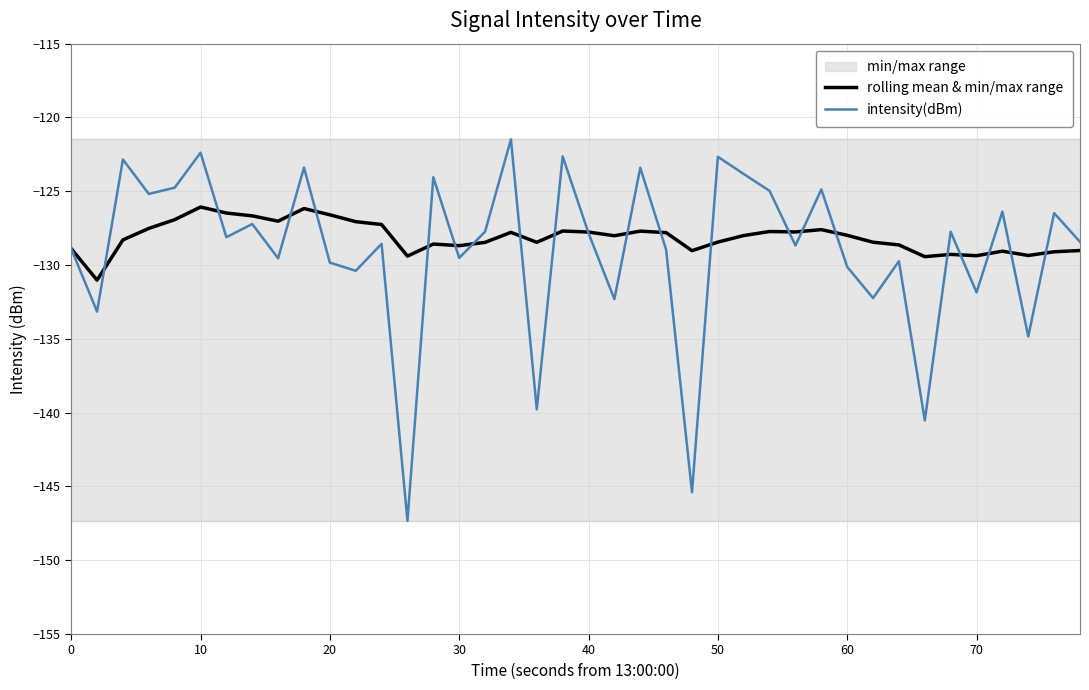

Is this an area chart (filled region under the line)?

No